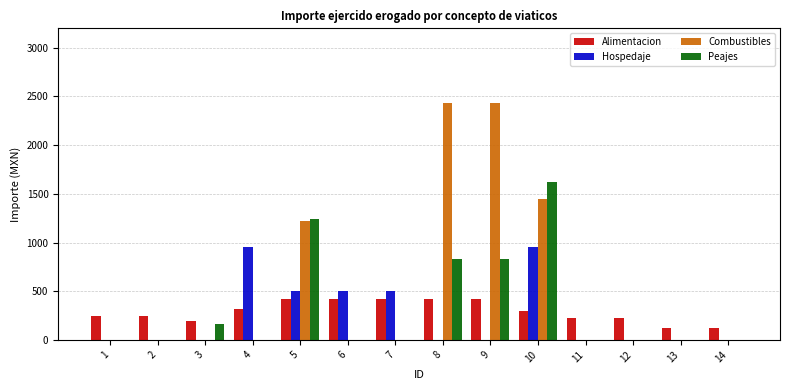

How many distinct data groups are displayed?

4